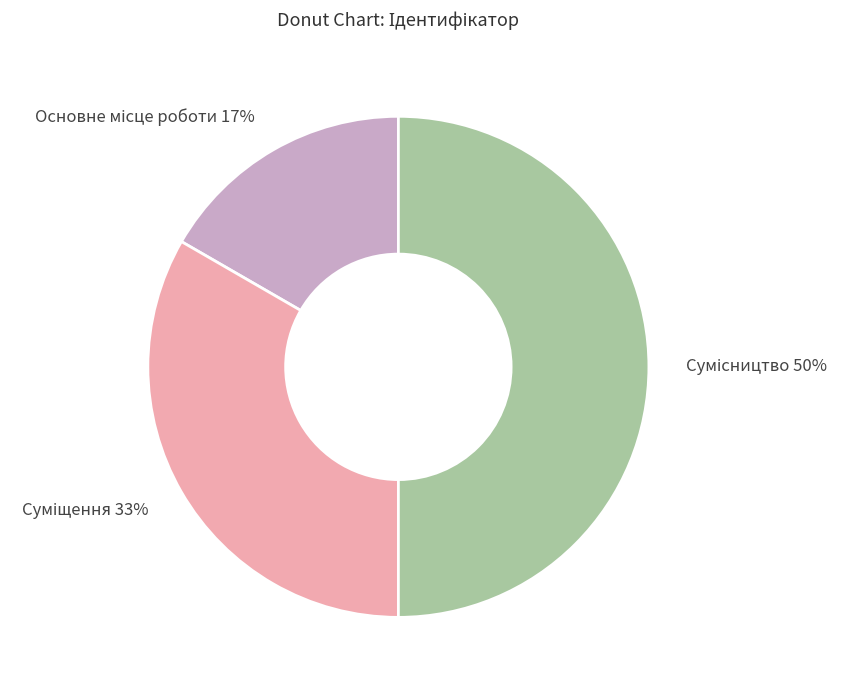

To the nearest percent, what is the average slice percentage?

33%